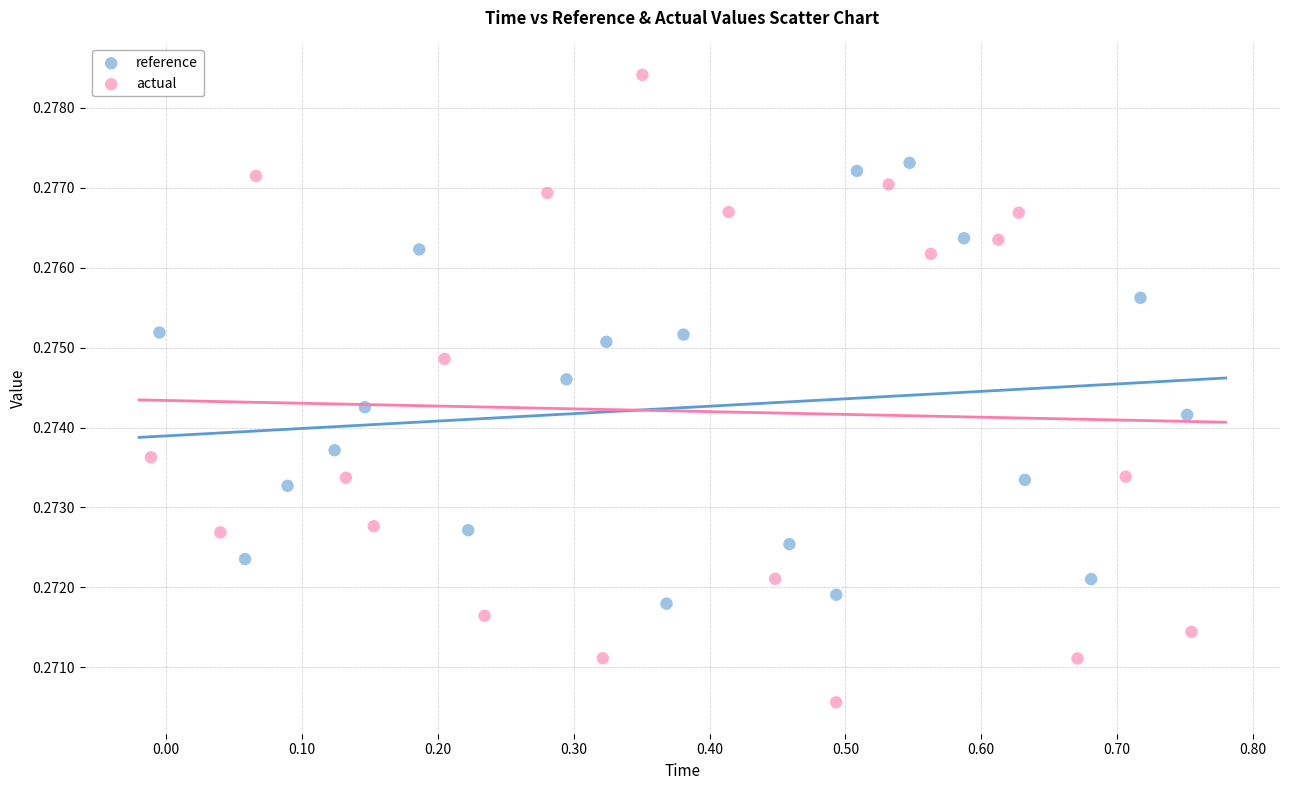

Which series reaches the minimum Y coordinate?

actual